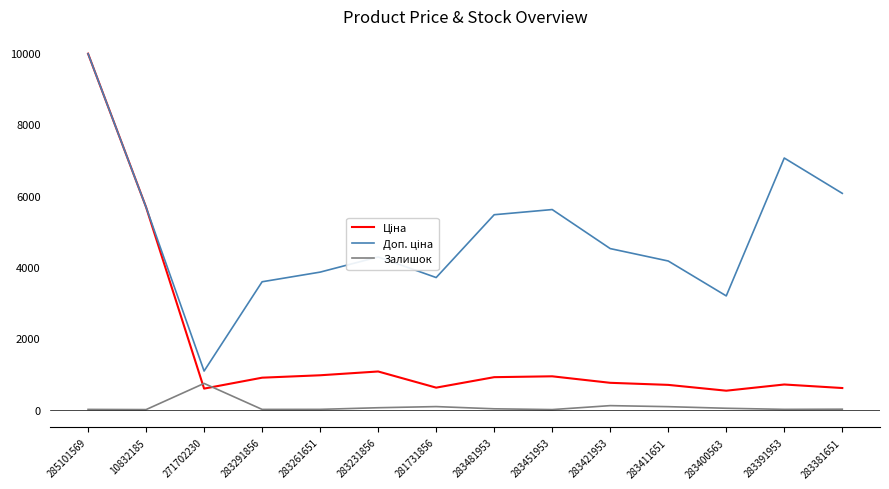

What is the maximum value shown in the chart?

9975.0